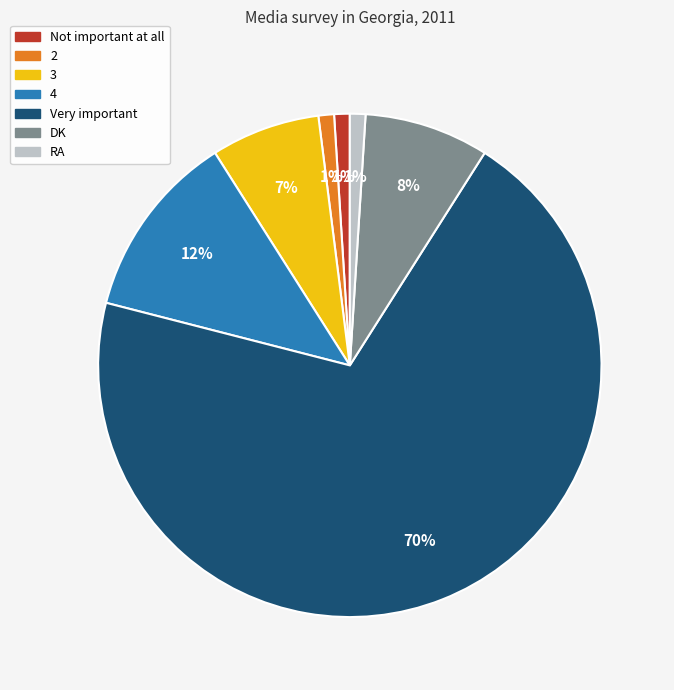

Is there a majority slice in this chart?

Yes